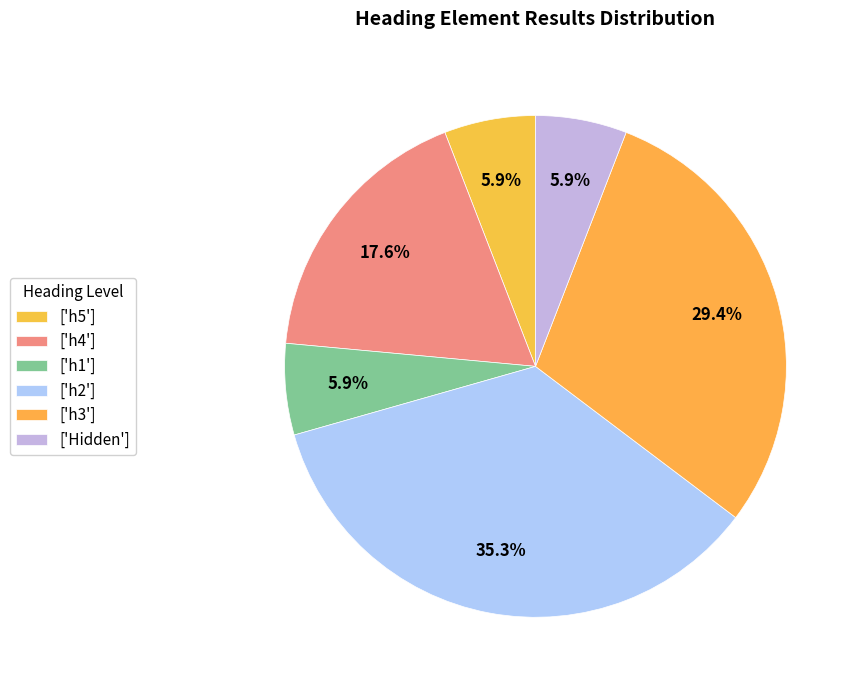

Does any single category account for the majority?

No